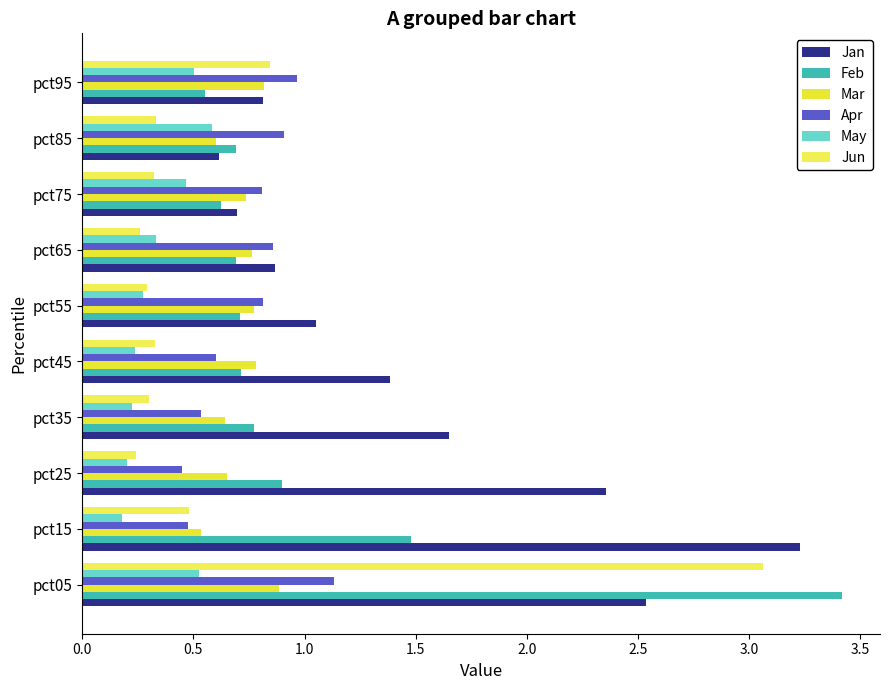

How many data points does each series have?

10